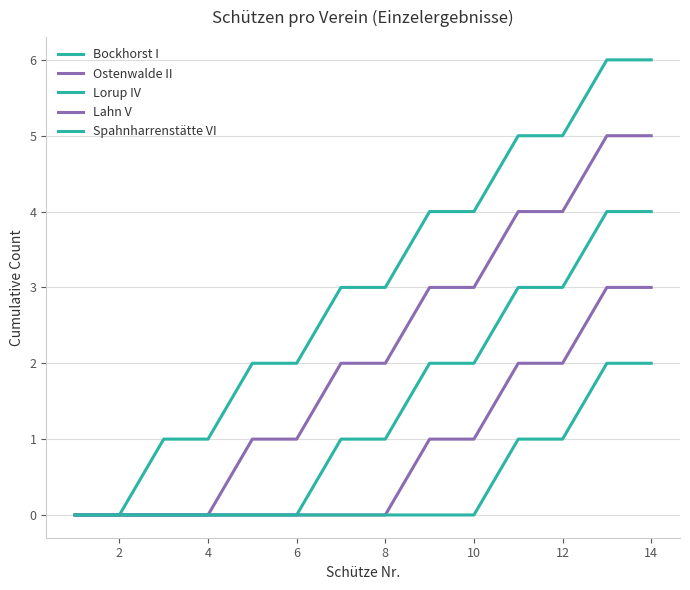

Does the chart have visible grid lines?

Yes